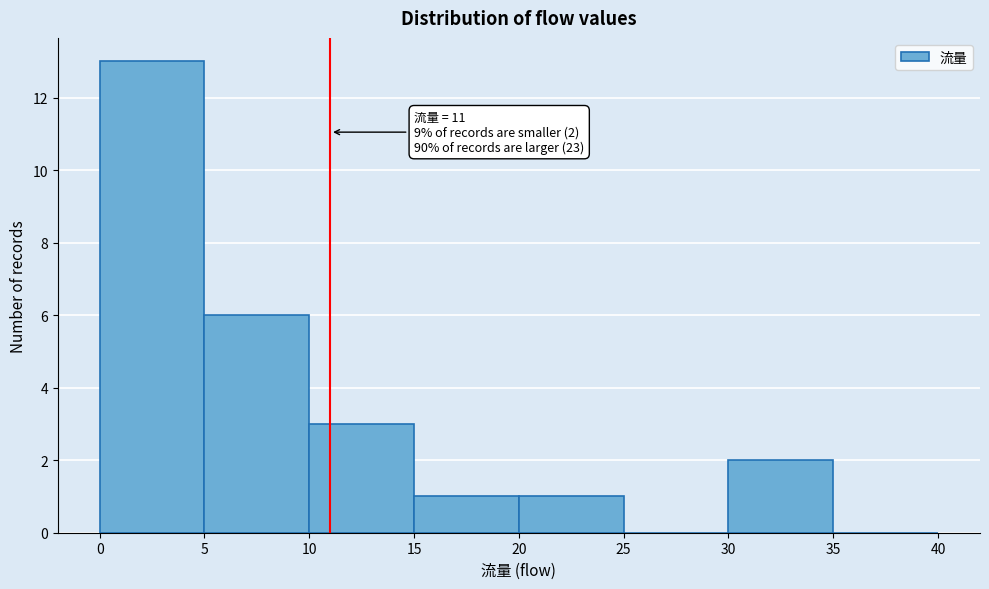

Which range on the x-axis has the tallest bar?

0 to 5